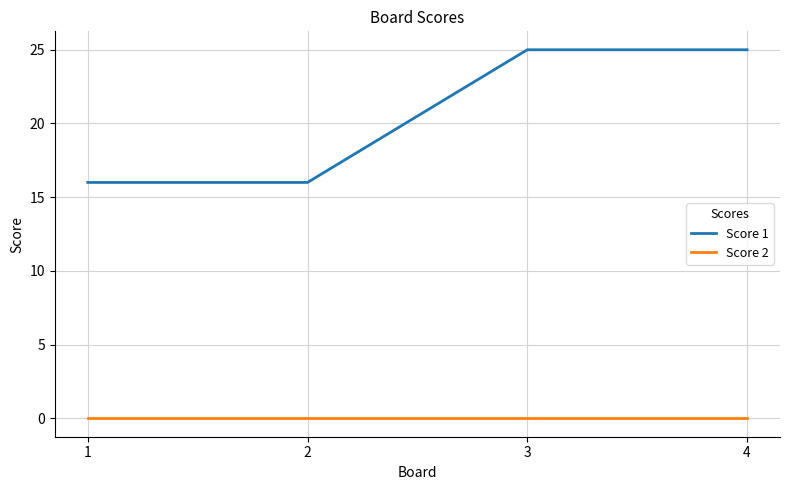

Which series has the widest spread of values?

Score 1